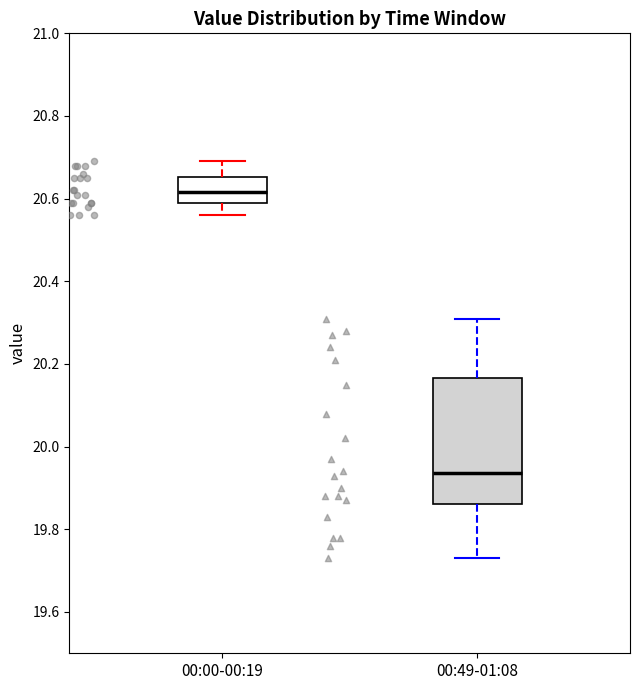

Reading left to right, read every box against the y-axis: the position of its median line, the range the box covers, and the ends of its whiskers. The values are not printed on the chart, so give them approximately, as read against the axis.

00:00-00:19: median 20.62, box 20.60 to 20.66, whiskers 20.56 to 20.70
00:49-01:08: median 19.94, box 19.86 to 20.16, whiskers 19.74 to 20.32